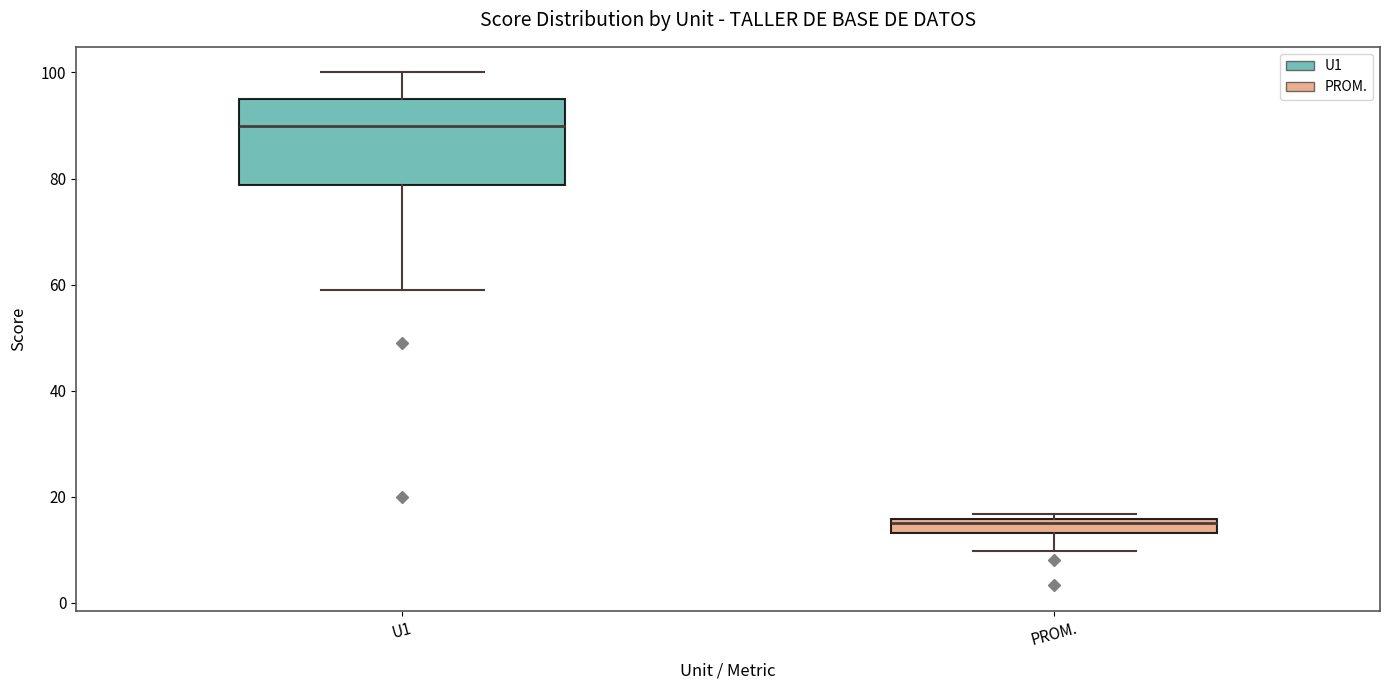

Where is the lower edge of the box for PROM. on the y-axis? The values are not printed on the chart, so give them approximately, as read against the axis.

14